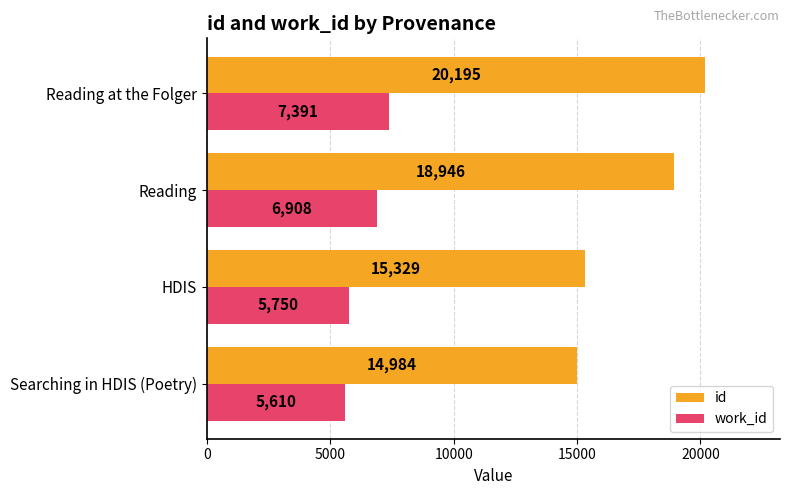

Count the number of categories in the chart.

4